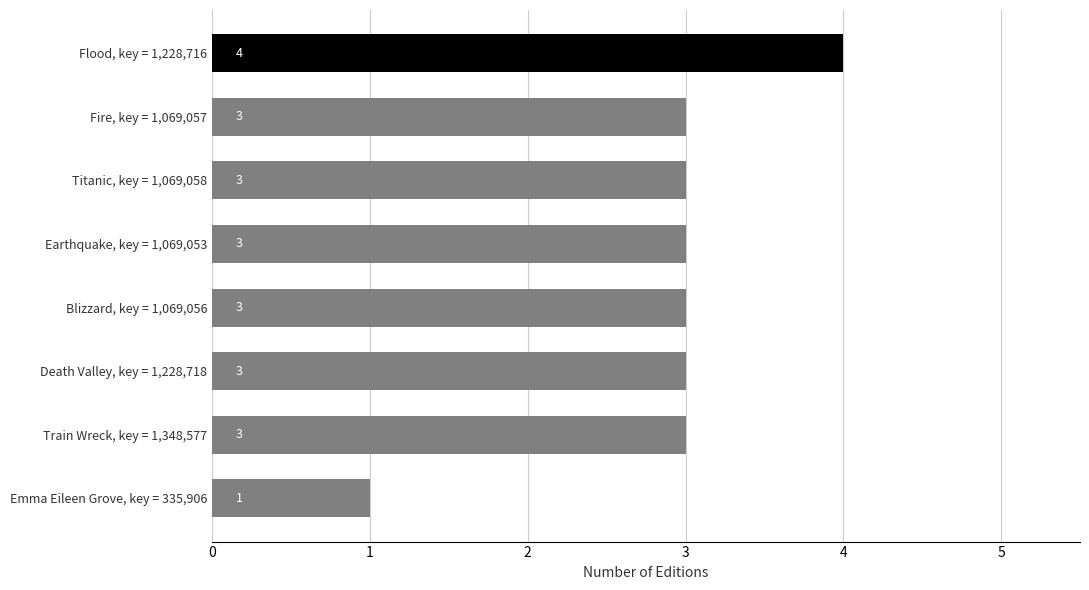

True or false: the data shows 1 at Blizzard, key = 1,069,056.

False